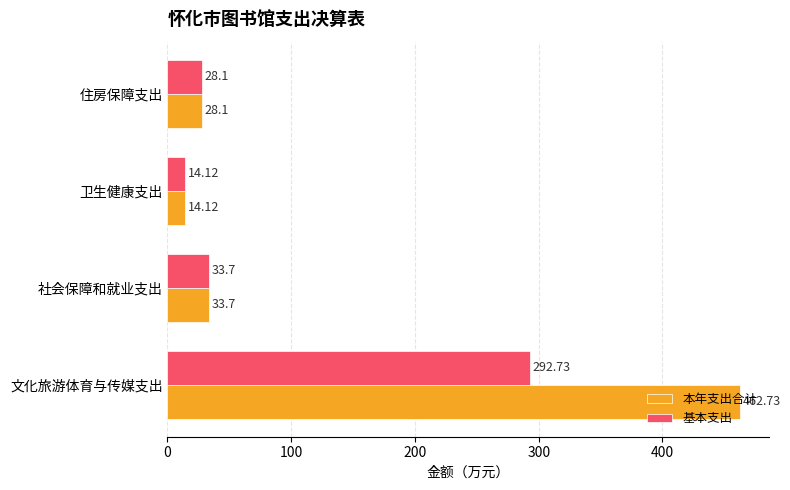

Which series has the largest total across all categories?

本年支出合计